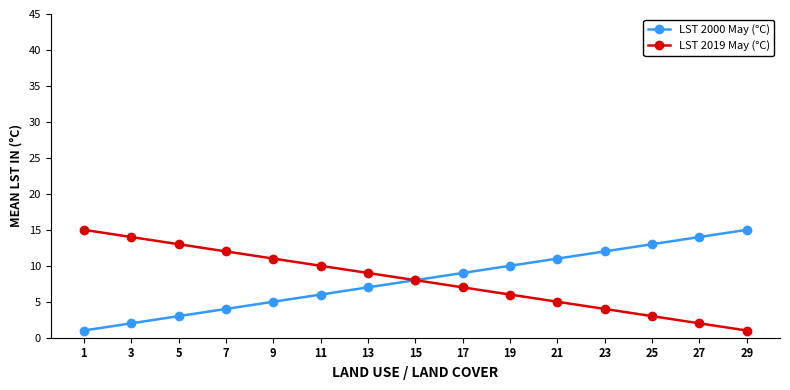

List the labels in order of LST 2019 May (°C) value, largest first.

1, 3, 5, 7, 9, 11, 13, 15, 17, 19, 21, 23, 25, 27, 29